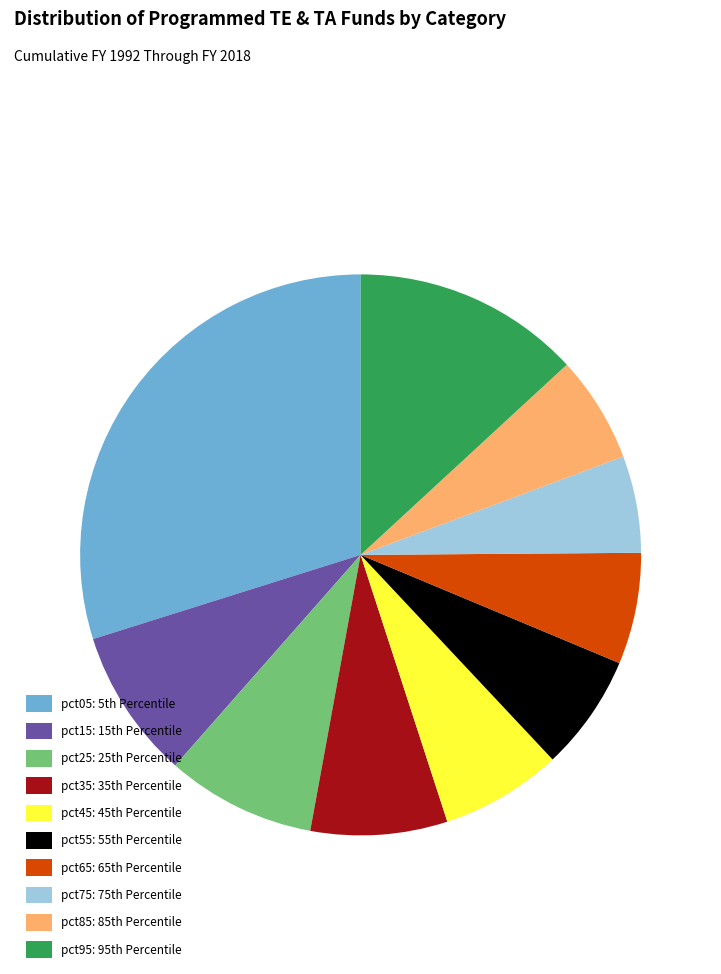

Is there any slice that represents more than half of the pie?

No